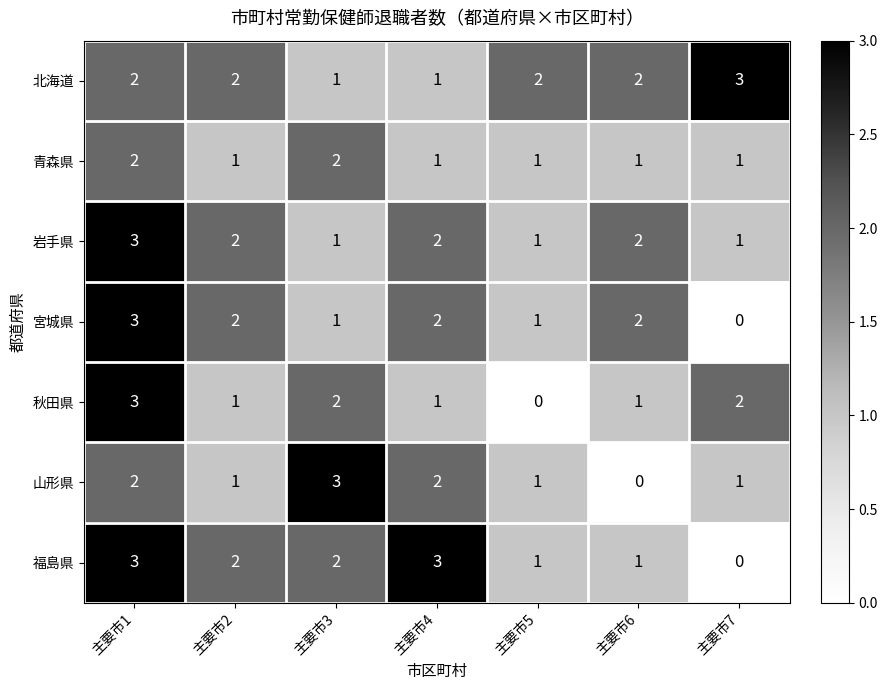

The 青森県 series shows 1 at 主要市6. True or false?

True